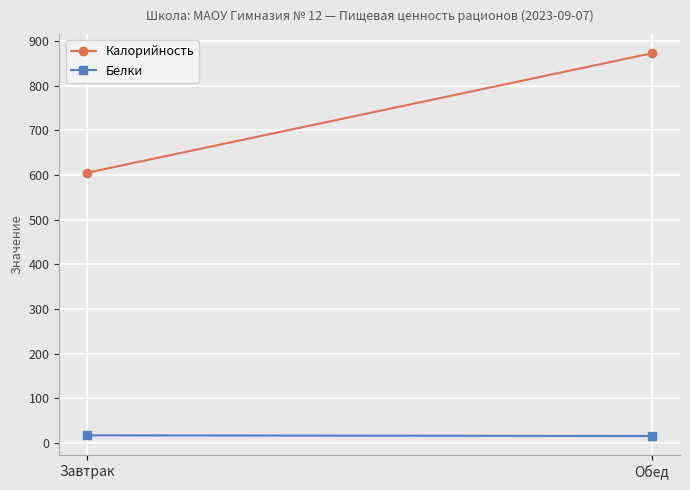

Which series has the largest total across all categories?

Калорийность